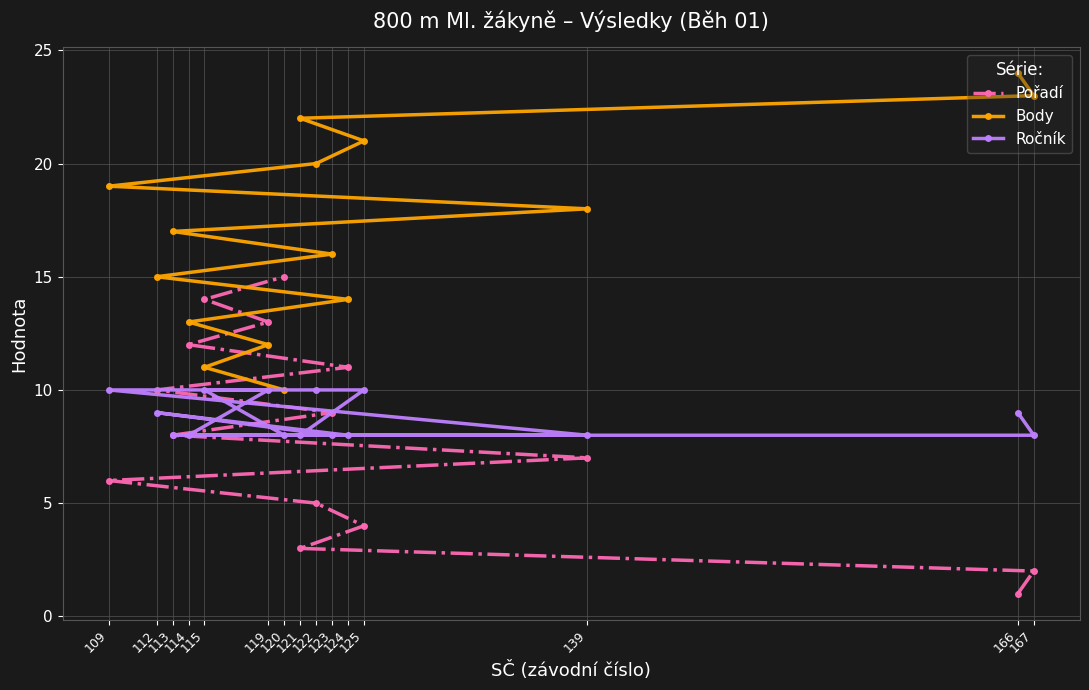

List the labels in order of Pořadí value, smallest first.

166, 167, 121, 125, 122, 109, 139, 113, 123, 112, 124, 114, 119, 115, 120